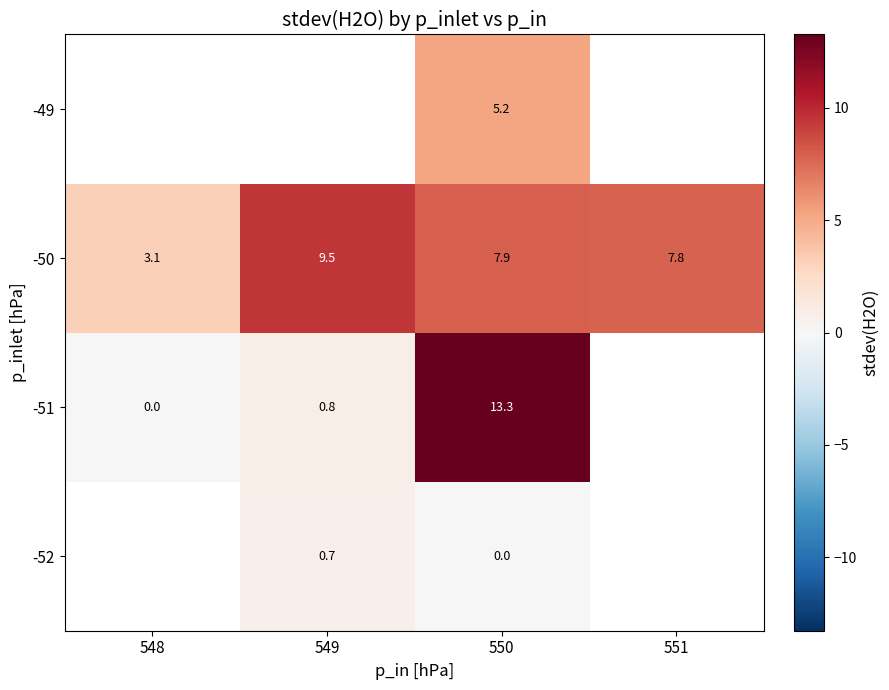

How many data points in -50 are above 7?

3